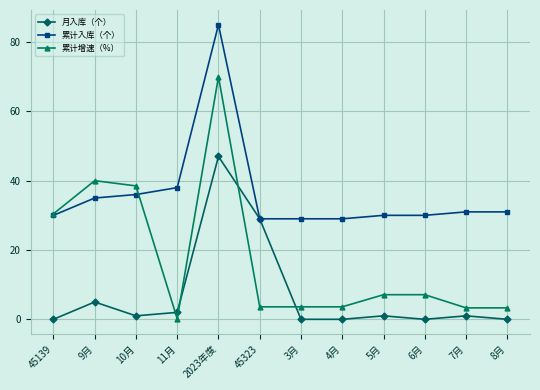

Where is the first local minimum for 累计增速（%）?

11月